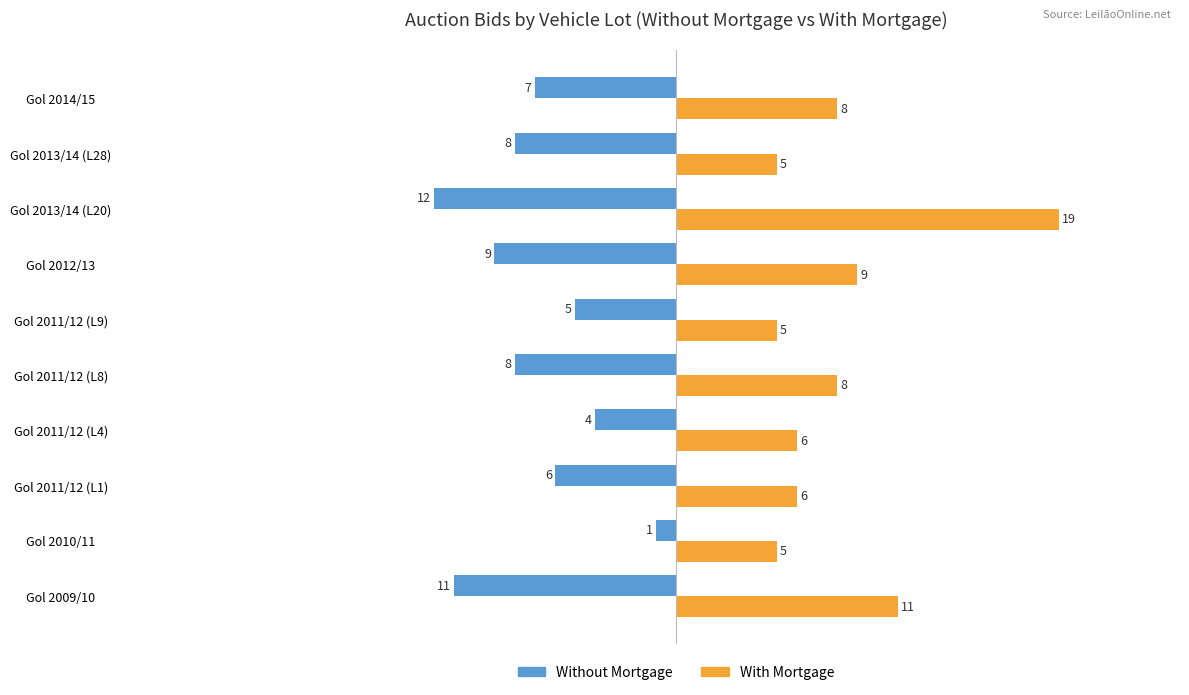

List the series in order of their peak value, lowest first.

Without Mortgage, With Mortgage